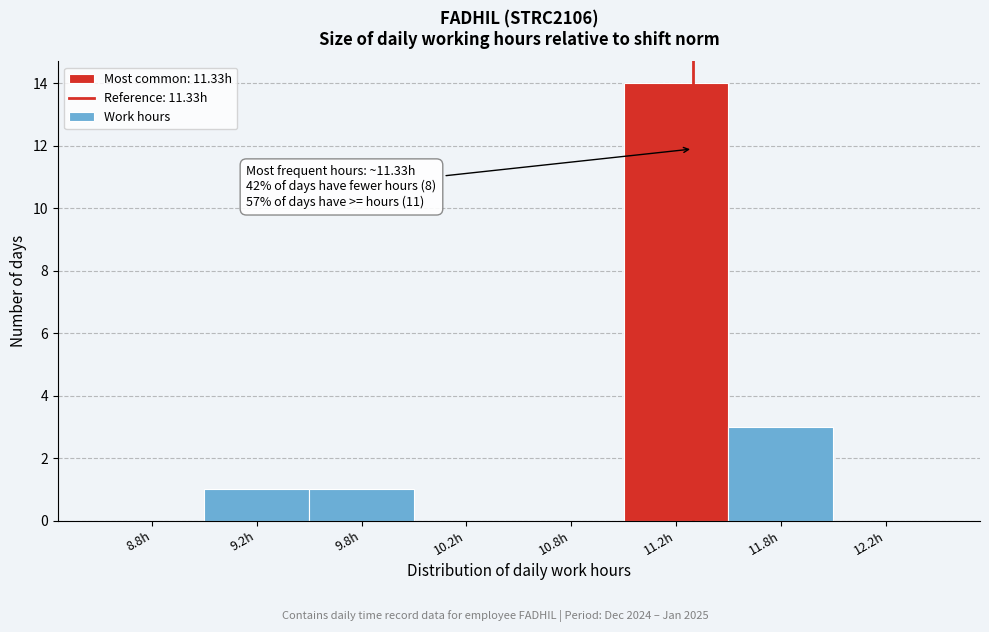

Reading left to right, what are all the values shown in this chart?

8.8h=0	9.2h=1	9.8h=1	10.2h=0	10.8h=0	11.2h=14	11.8h=3	12.2h=0